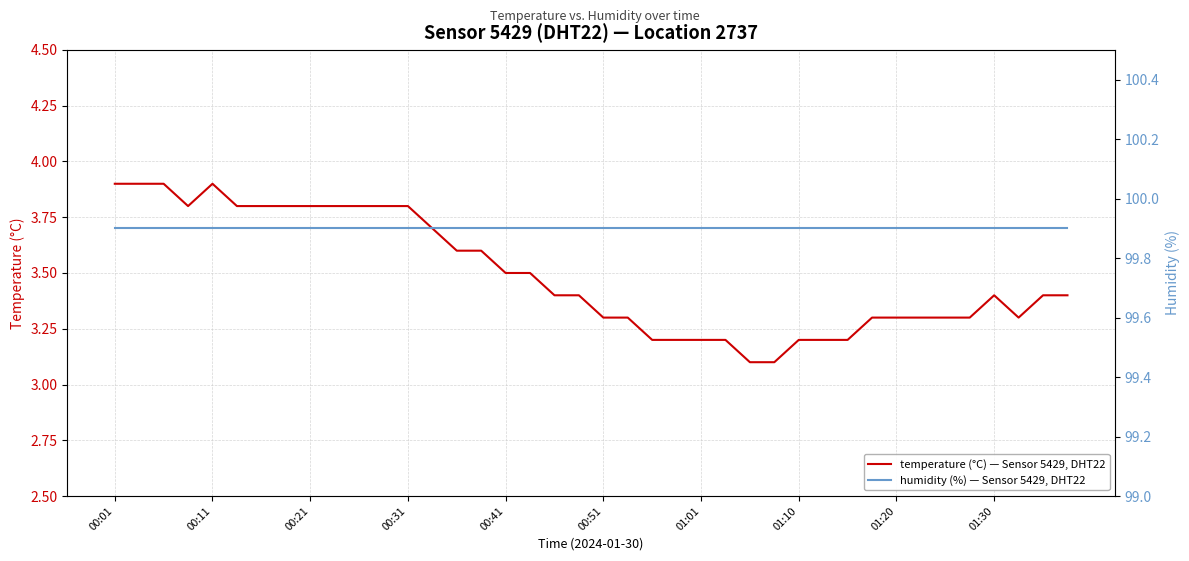

How many interior local peaks does the temperature (°C) — Sensor 5429, DHT22 series have?

2